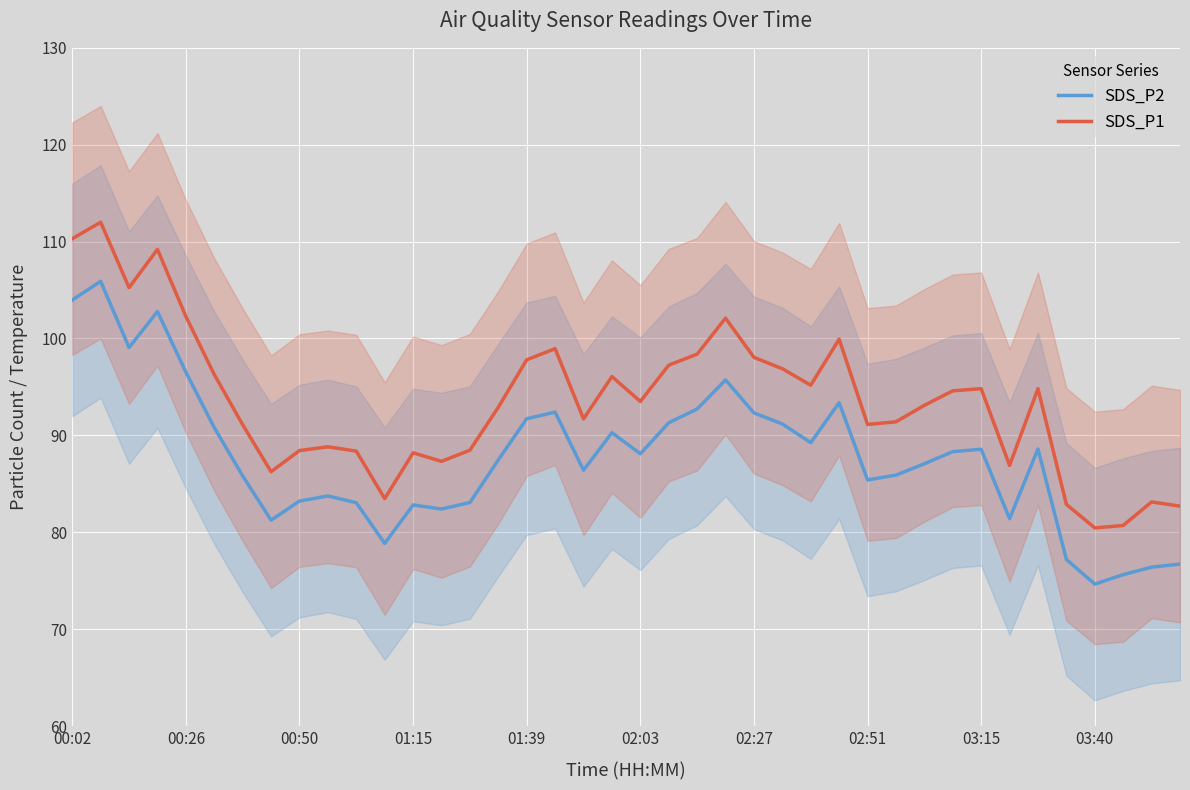

What is the minimum value for SDS_P2?

74.7